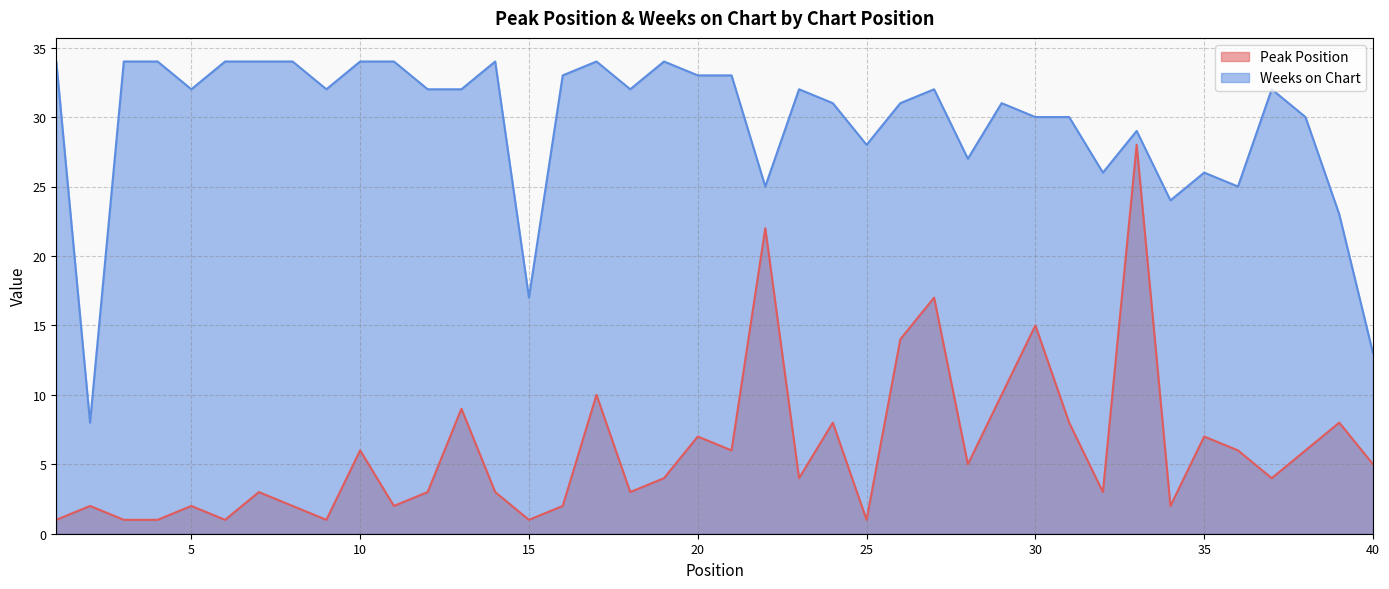

List the labels in order of Weeks on Chart value, largest first.

1, 3, 4, 6, 7, 8, 10, 11, 14, 17, 19, 16, 20, 21, 5, 9, 12, 13, 18, 23, 27, 37, 24, 26, 29, 30, 31, 38, 33, 25, 28, 32, 35, 22, 36, 34, 39, 15, 40, 2